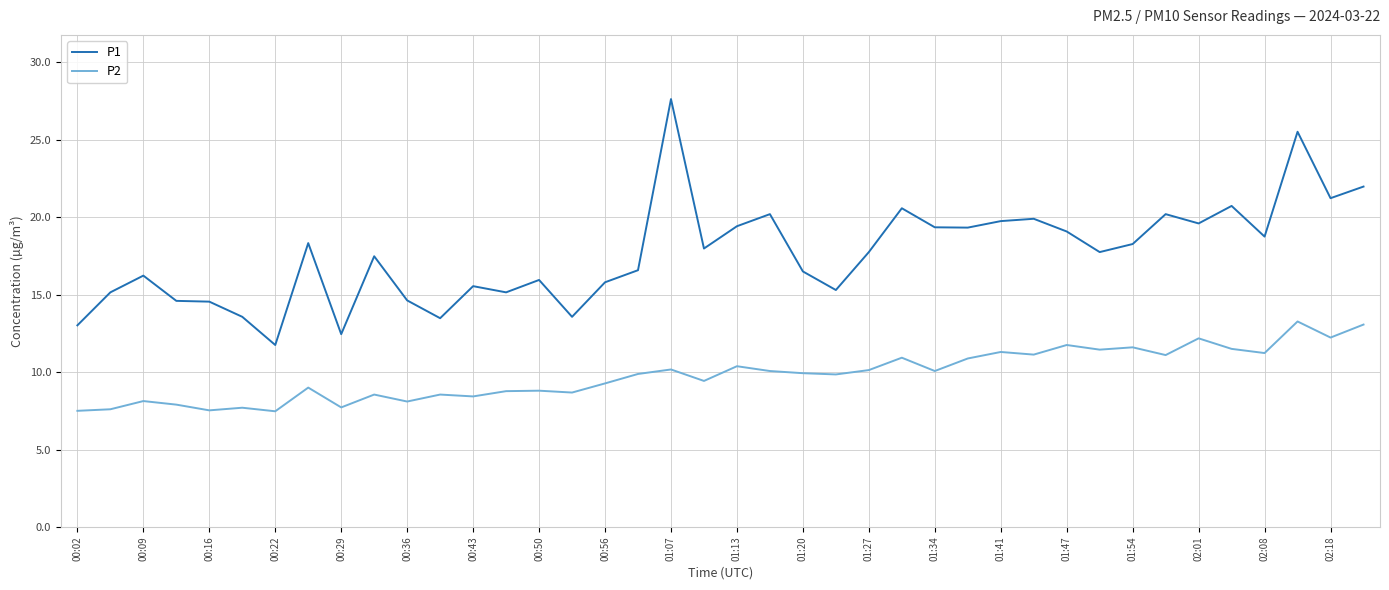

What is the minimum value shown in the chart?

7.5